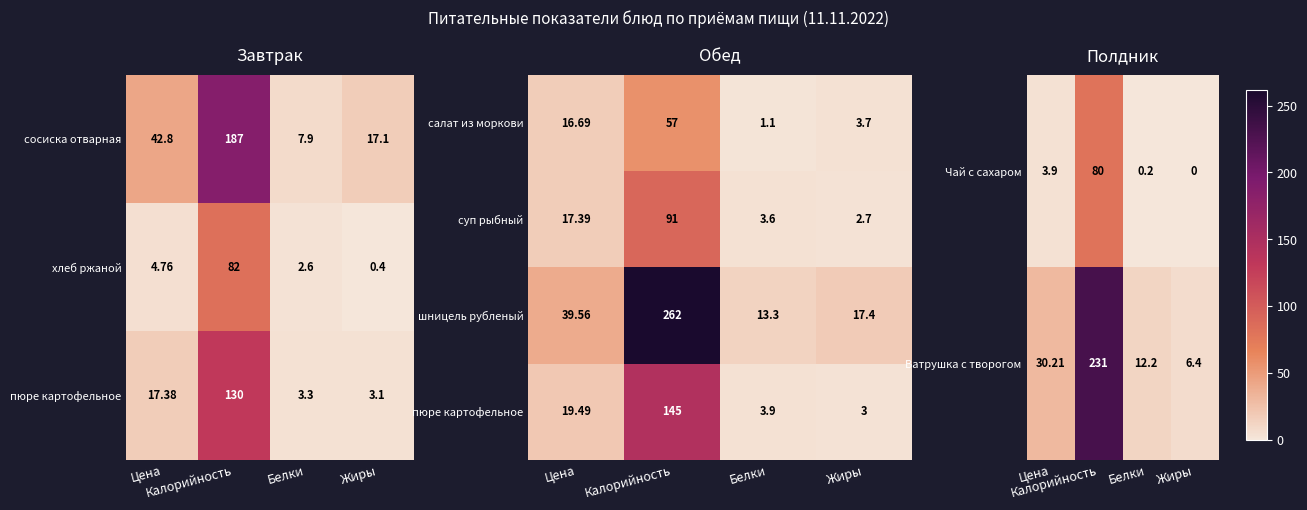

Which has a higher value, Калорийность or Жиры?

Калорийность